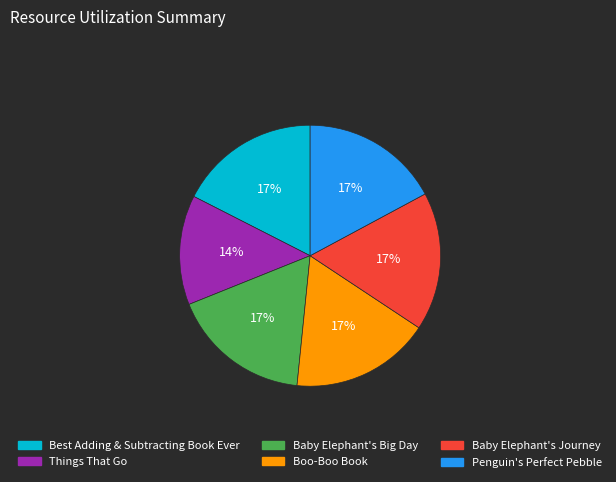

How many segments does this pie chart have?

6